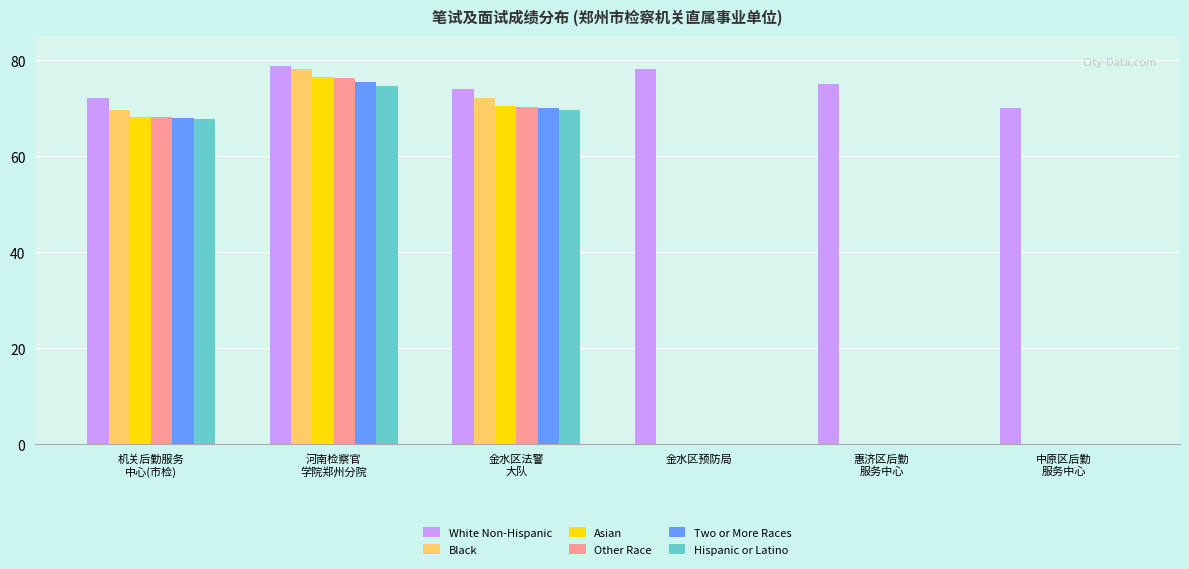

Which series has the largest total across all categories?

White Non-Hispanic